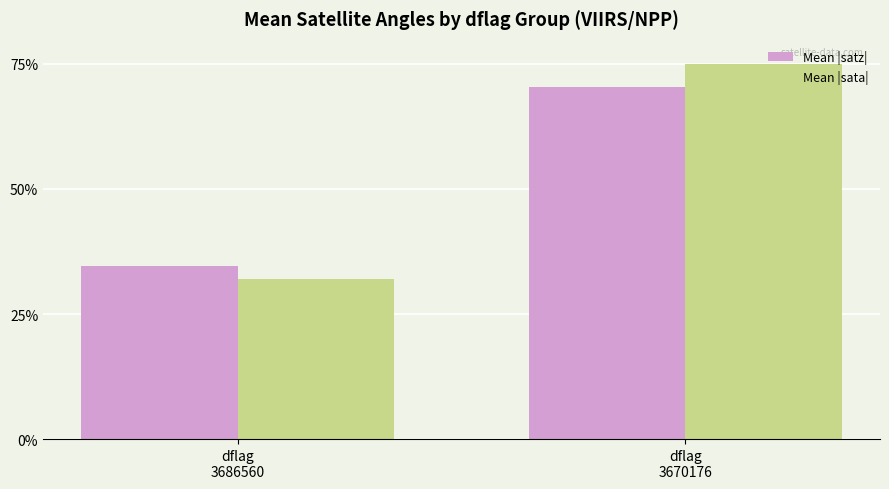

What is the smallest value displayed?

31.9